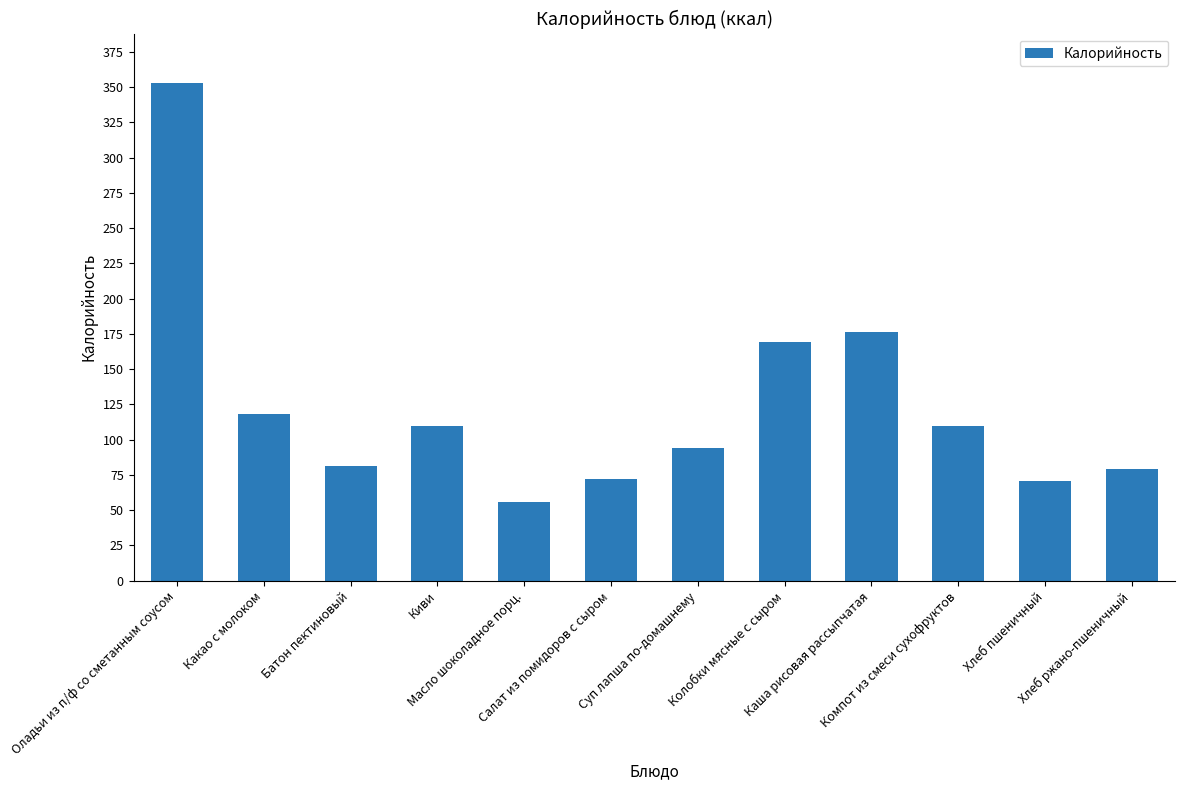

What is the sum of all values?

1488.6